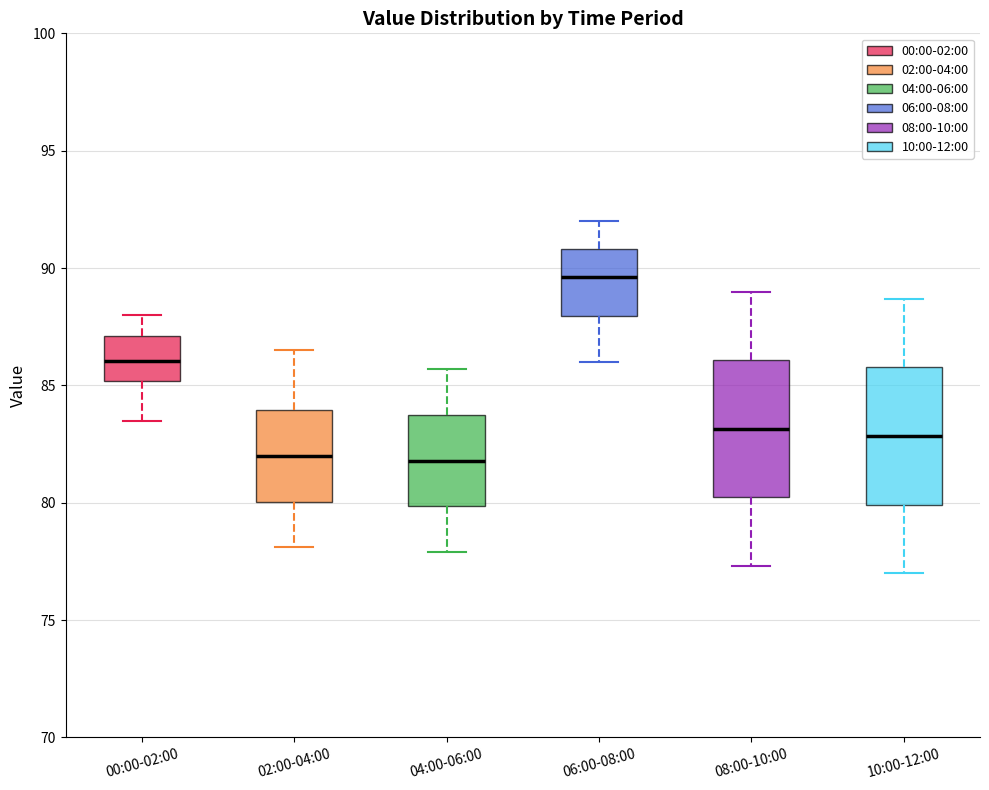

Reading left to right, read every box against the y-axis: the position of its median line, the range the box covers, and the ends of its whiskers. The values are not printed on the chart, so give them approximately, as read against the axis.

00:00-02:00: median 86.0, box 85.0 to 87.0, whiskers 83.5 to 88.0
02:00-04:00: median 82.0, box 80.0 to 84.0, whiskers 78.0 to 86.5
04:00-06:00: median 82.0, box 80.0 to 84.0, whiskers 78.0 to 85.5
06:00-08:00: median 89.5, box 88.0 to 91.0, whiskers 86.0 to 92.0
08:00-10:00: median 83.0, box 80.0 to 86.0, whiskers 77.5 to 89.0
10:00-12:00: median 83.0, box 80.0 to 86.0, whiskers 77.0 to 88.5